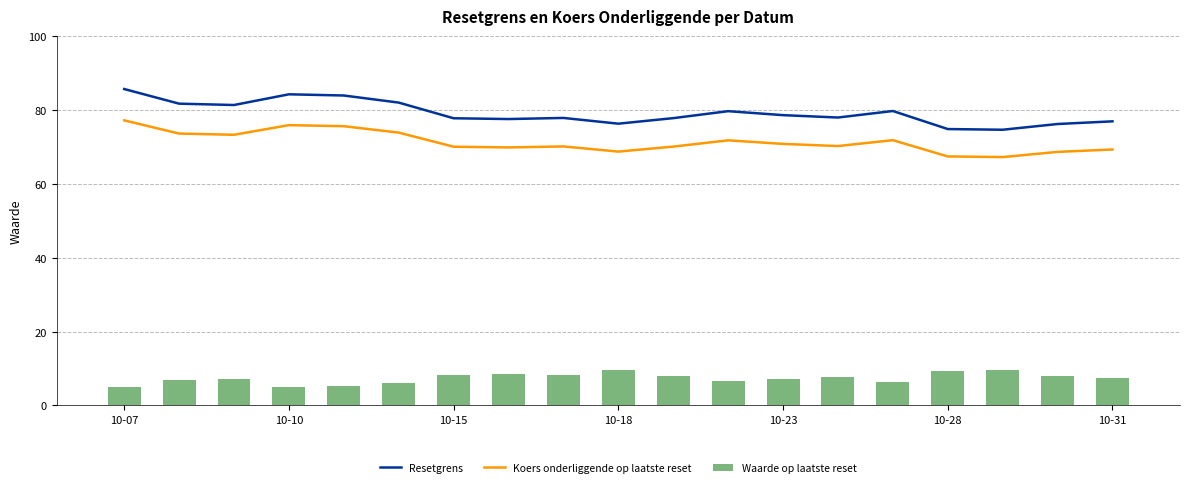

What is the maximum value for Waarde op laatste reset?

9.6